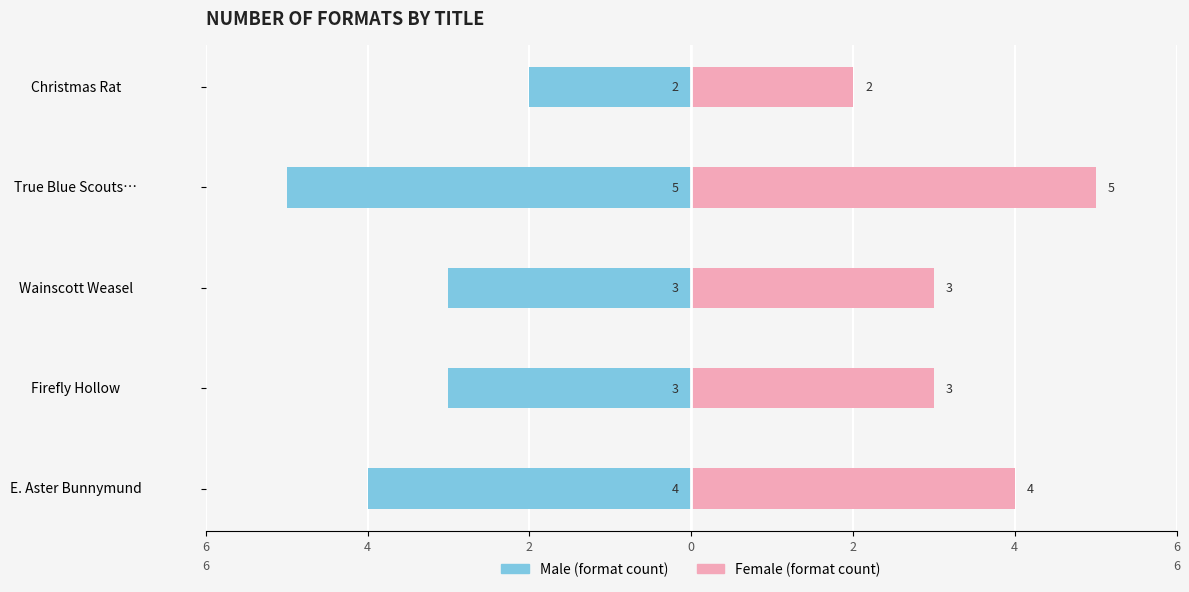

How many groups of bars are there?

5